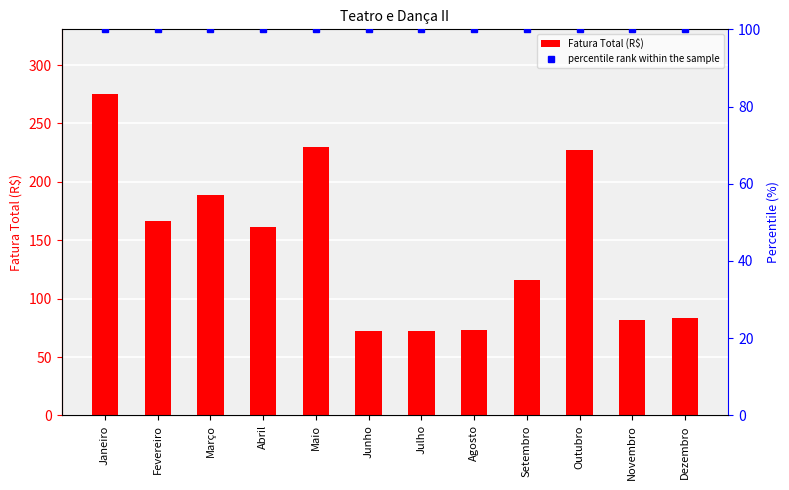

What is the difference between the Fatura Total (R$) values at Março and Junho?

116.5